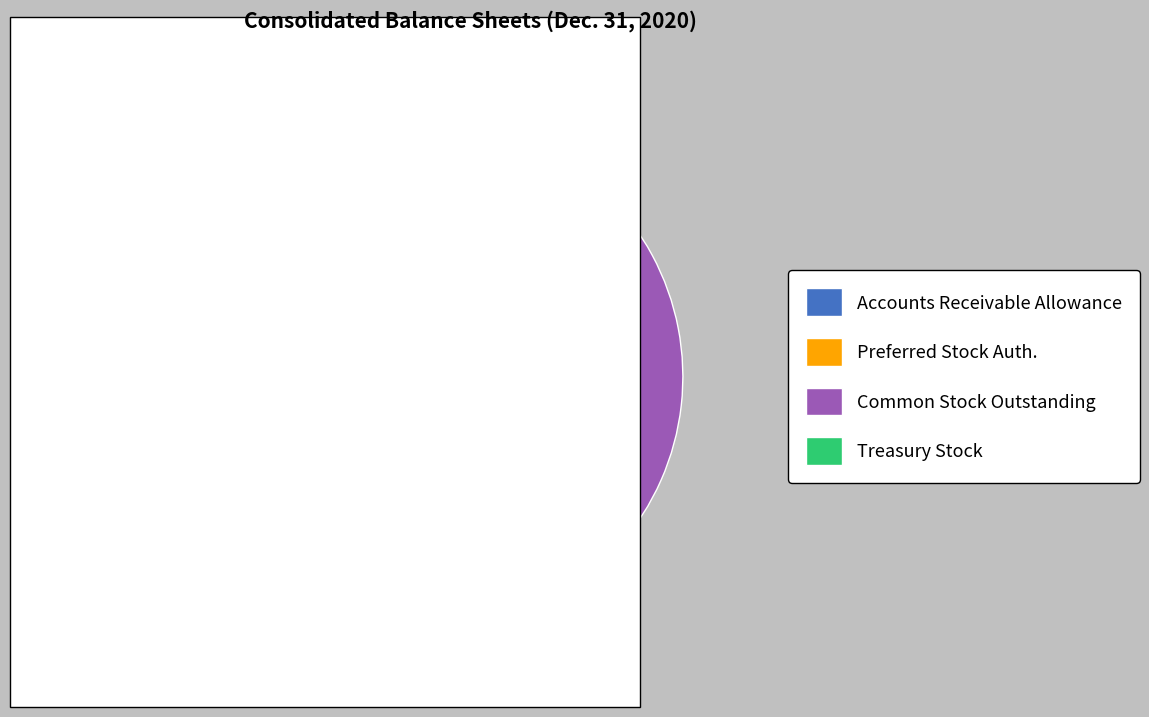

To the nearest percent, what is the average slice percentage?

25%